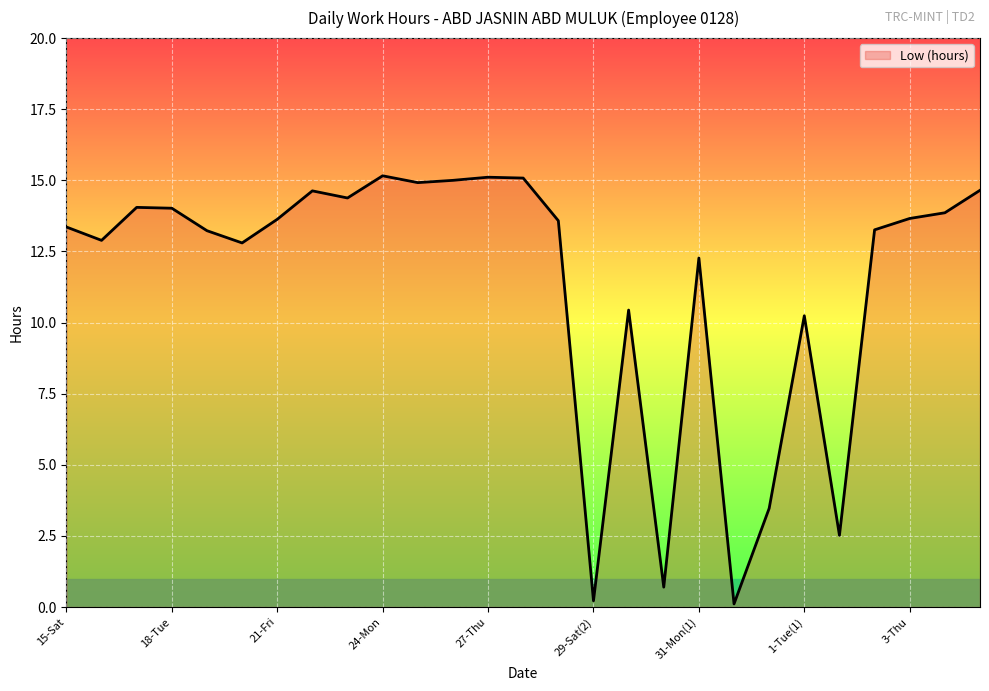

What is the greatest value displayed?

15.2